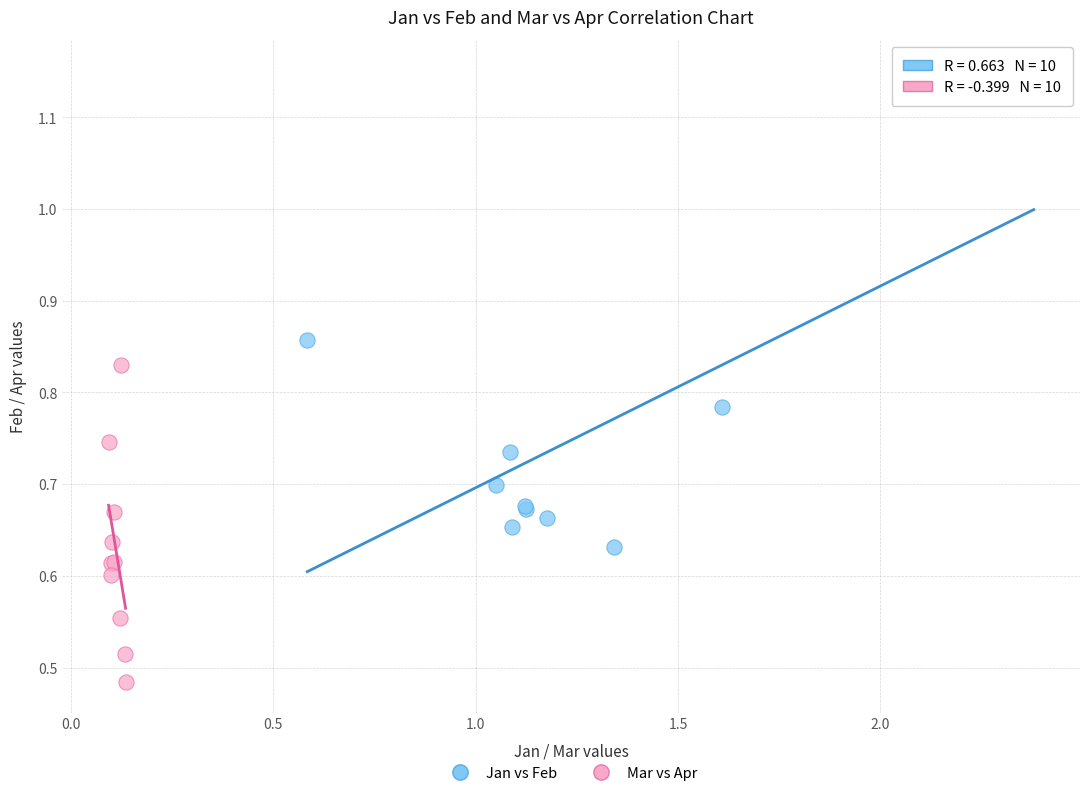

Which series reaches the minimum Y coordinate?

Mar vs Apr